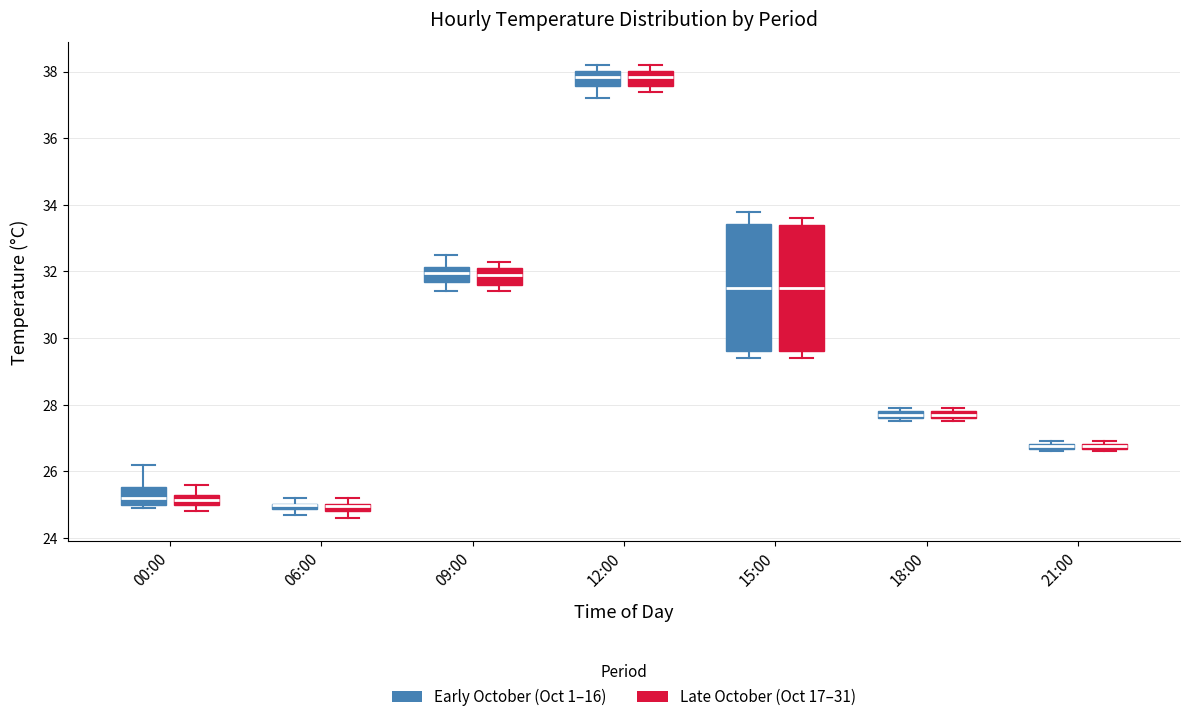

Where is the upper edge of the box for 09:00 (Late October (Oct 17–31)) on the y-axis? The values are not printed on the chart, so give them approximately, as read against the axis.

32.2